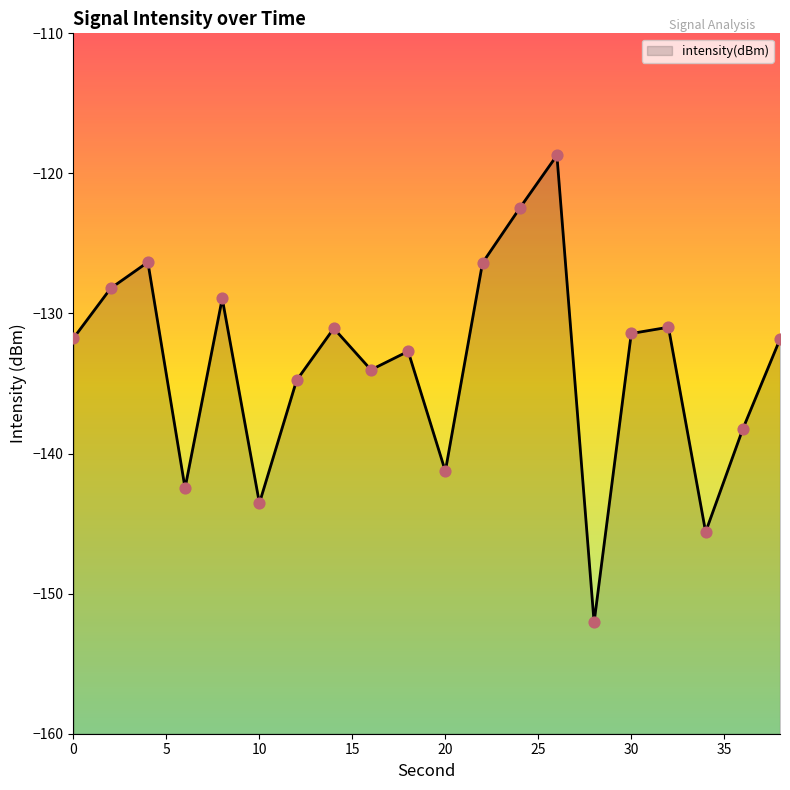

What is the change in value from 8 to 32?

-2.1